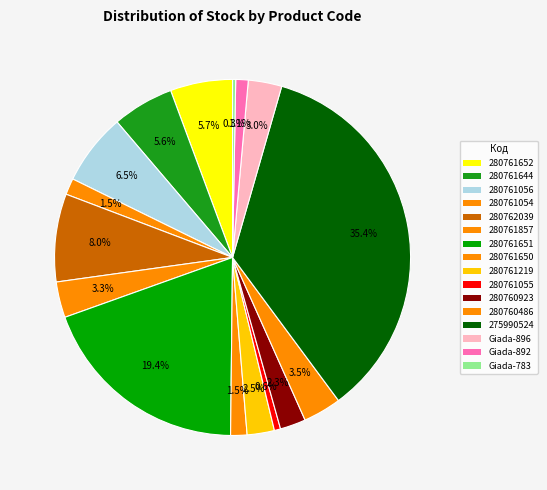

Does 275990524 account for over 50% of the chart?

No